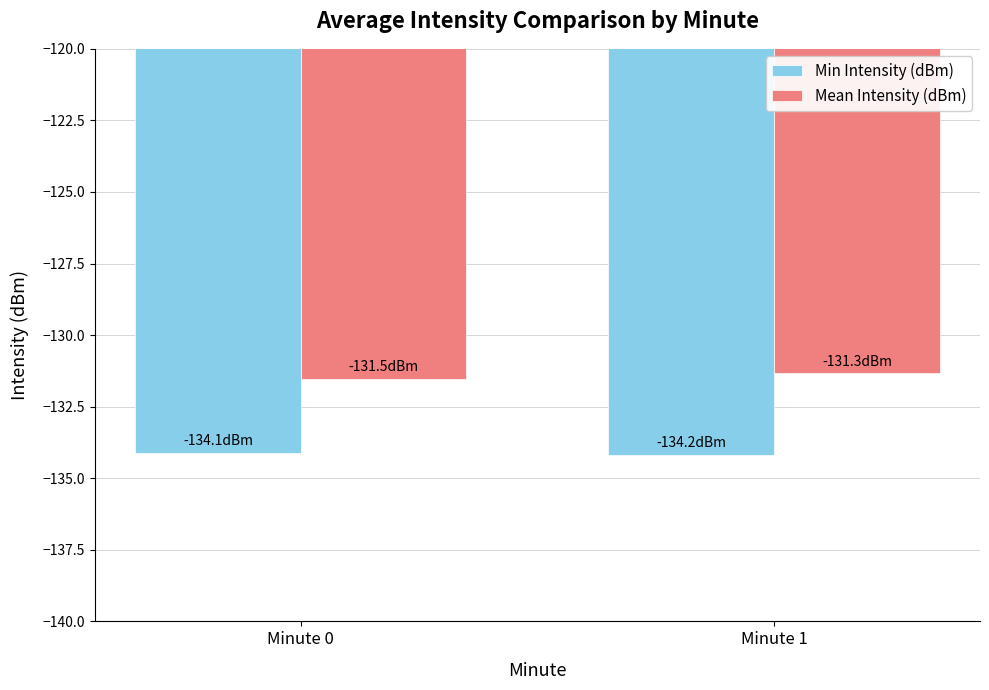

What is the difference between the maximum and minimum values in the Mean Intensity (dBm) series?

0.2